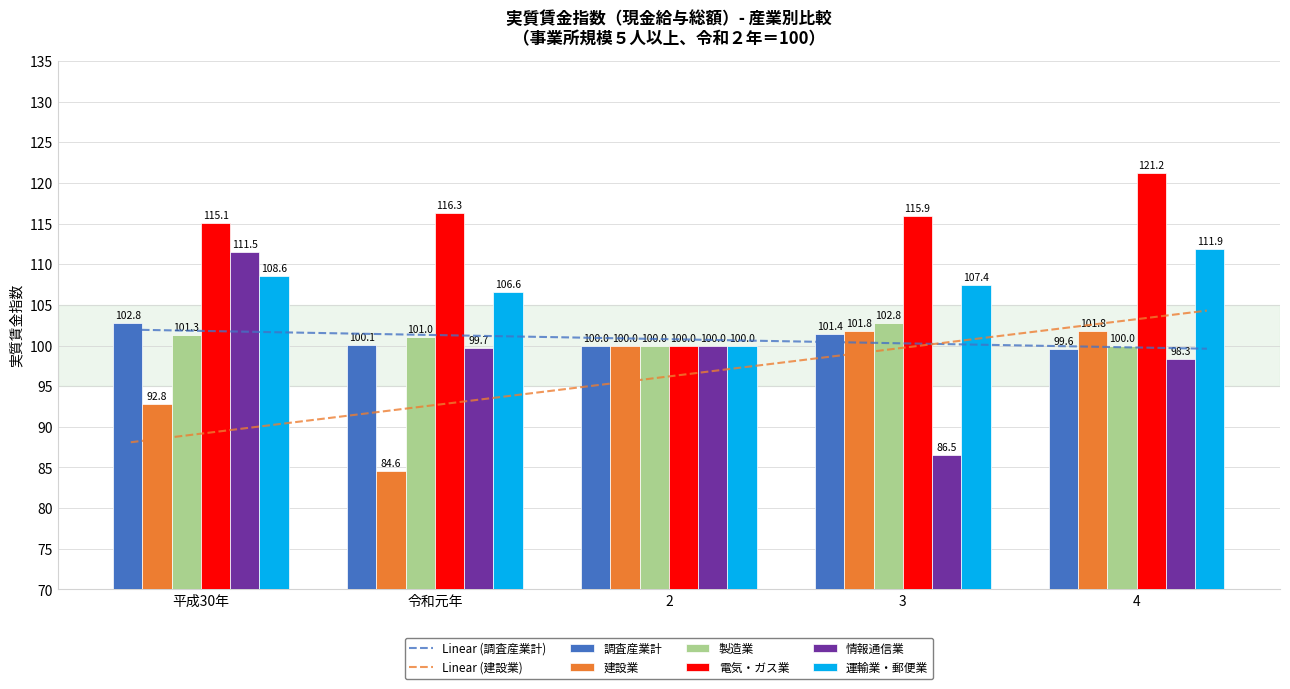

What position from the left is 3?

4